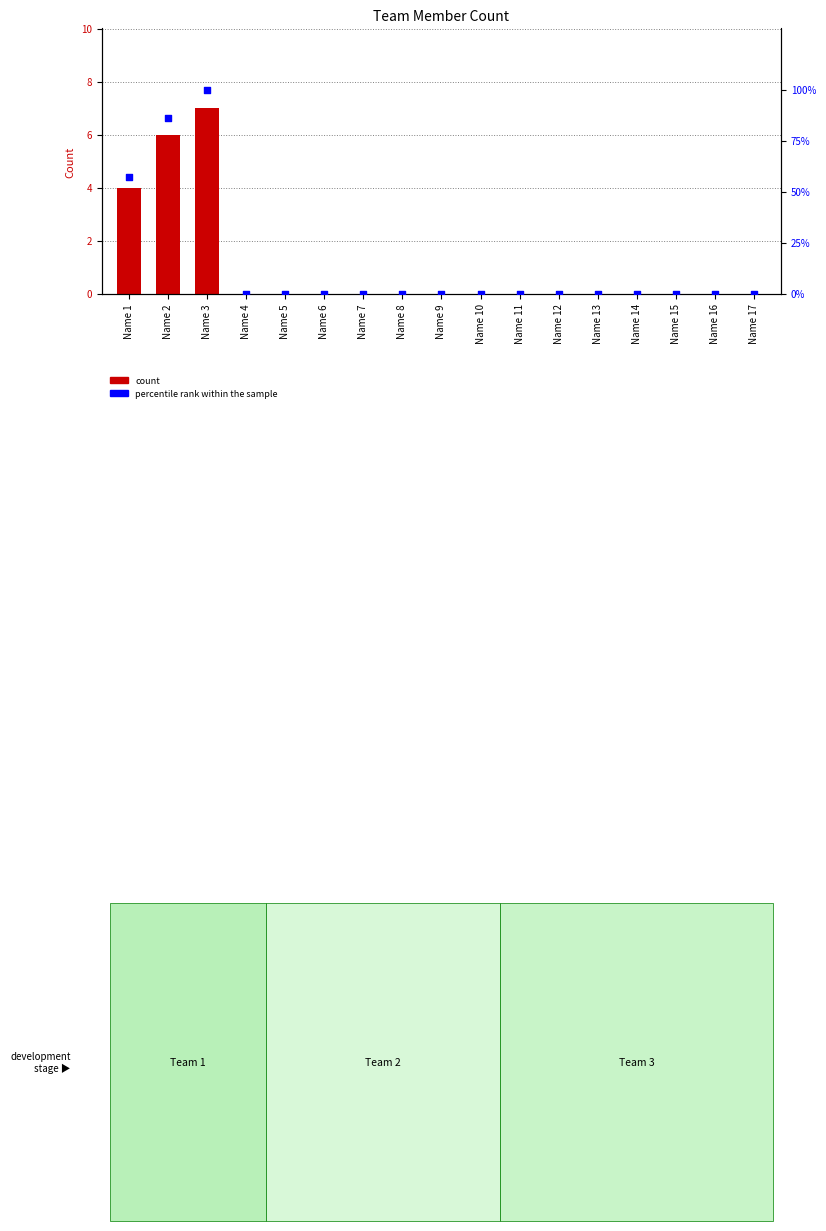

Which series has the largest total across all categories?

percentile rank within the sample